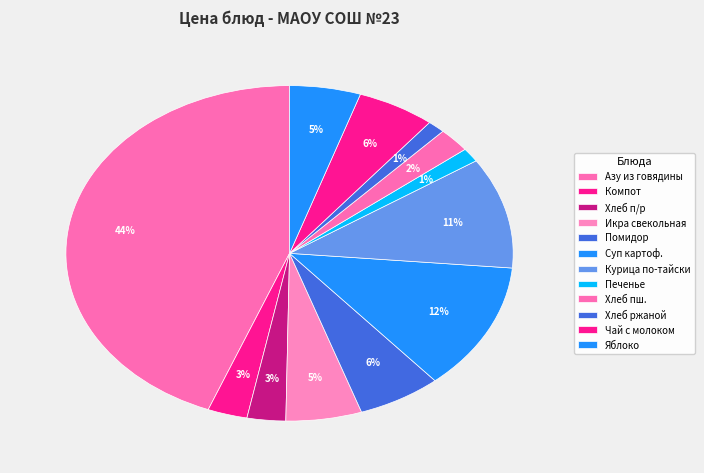

How many segments does this pie chart have?

12